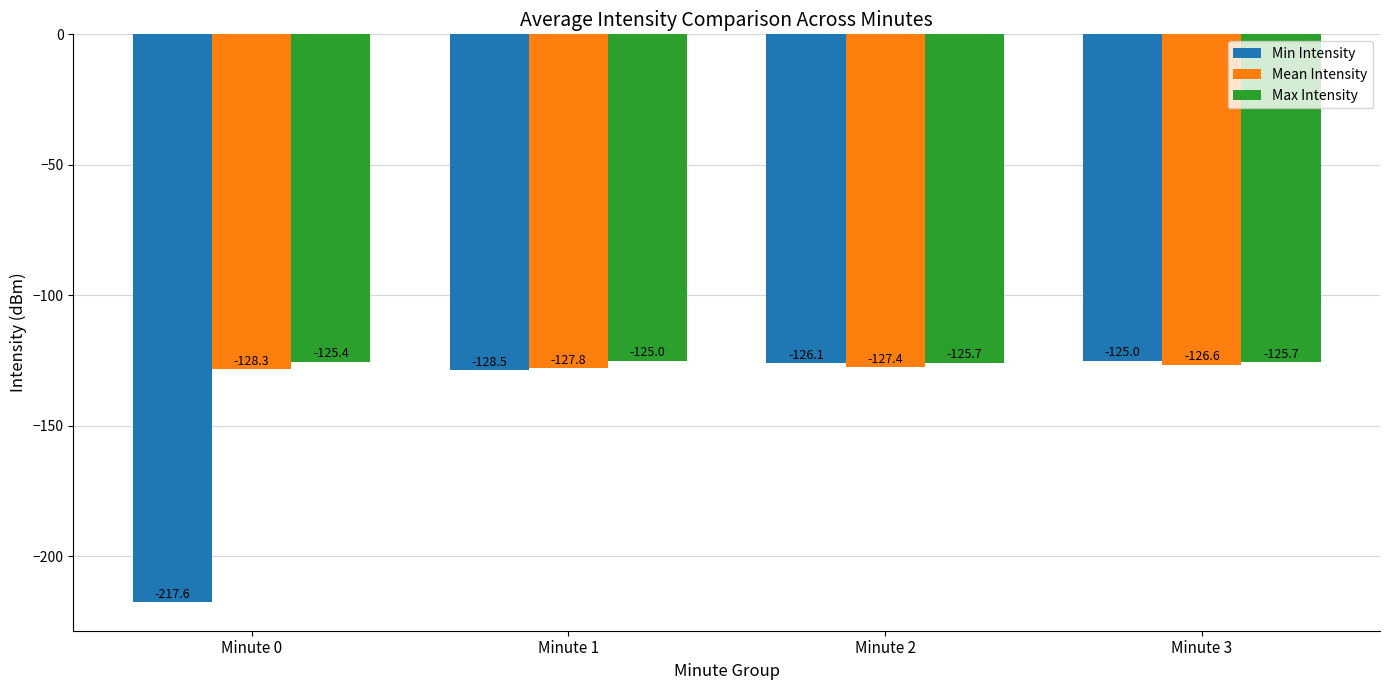

What is the sum of all Max Intensity values?

-501.8